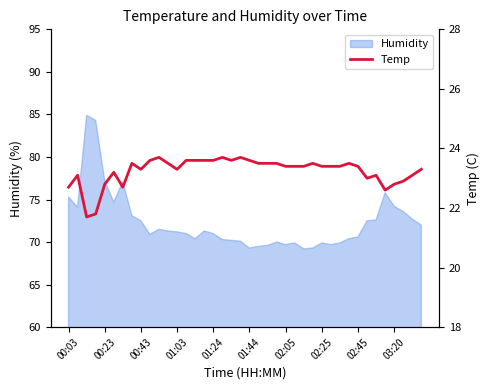

True or false: the data shows 12.5 at 35.

False